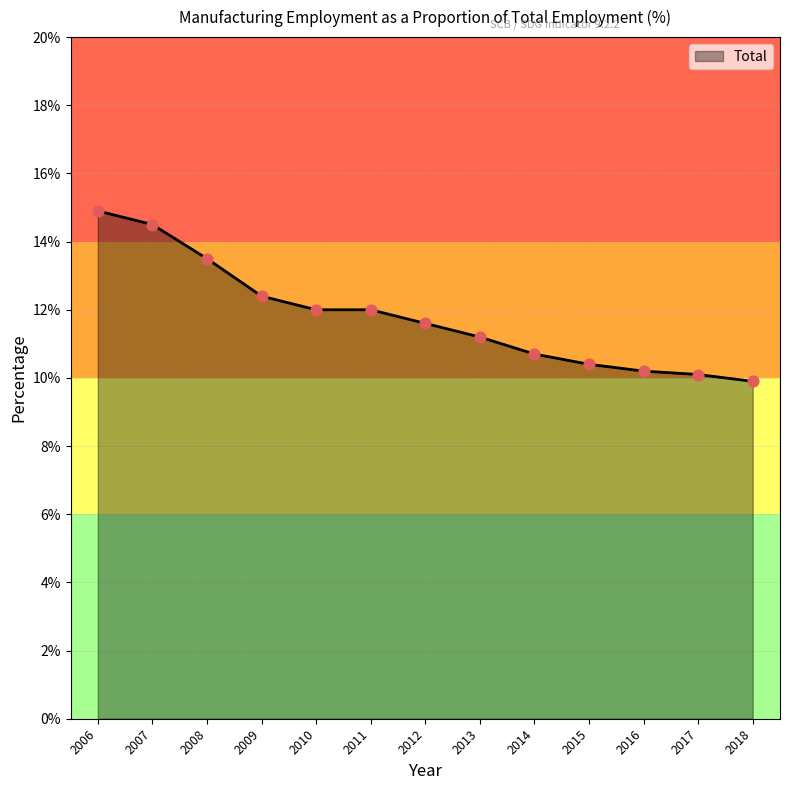

Between 2017 and 2007, which is larger?

2007